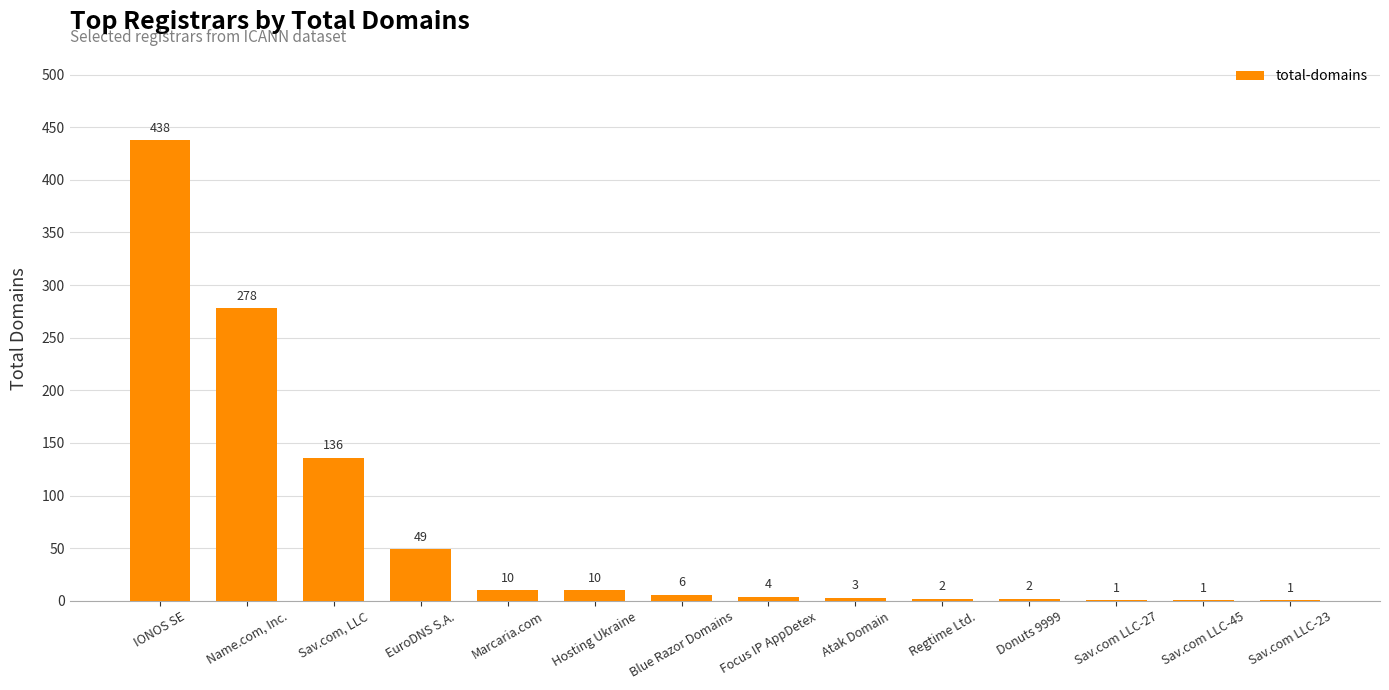

Between Name.com, Inc. and Blue Razor Domains, which is larger?

Name.com, Inc.